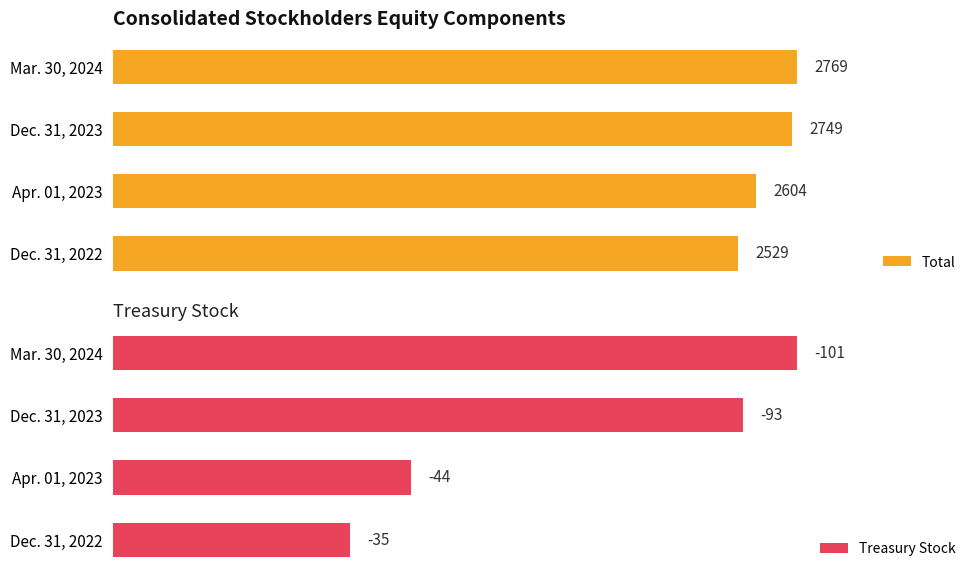

Rank the categories by Total value from lowest to highest.

Dec. 31, 2022, Apr. 01, 2023, Dec. 31, 2023, Mar. 30, 2024